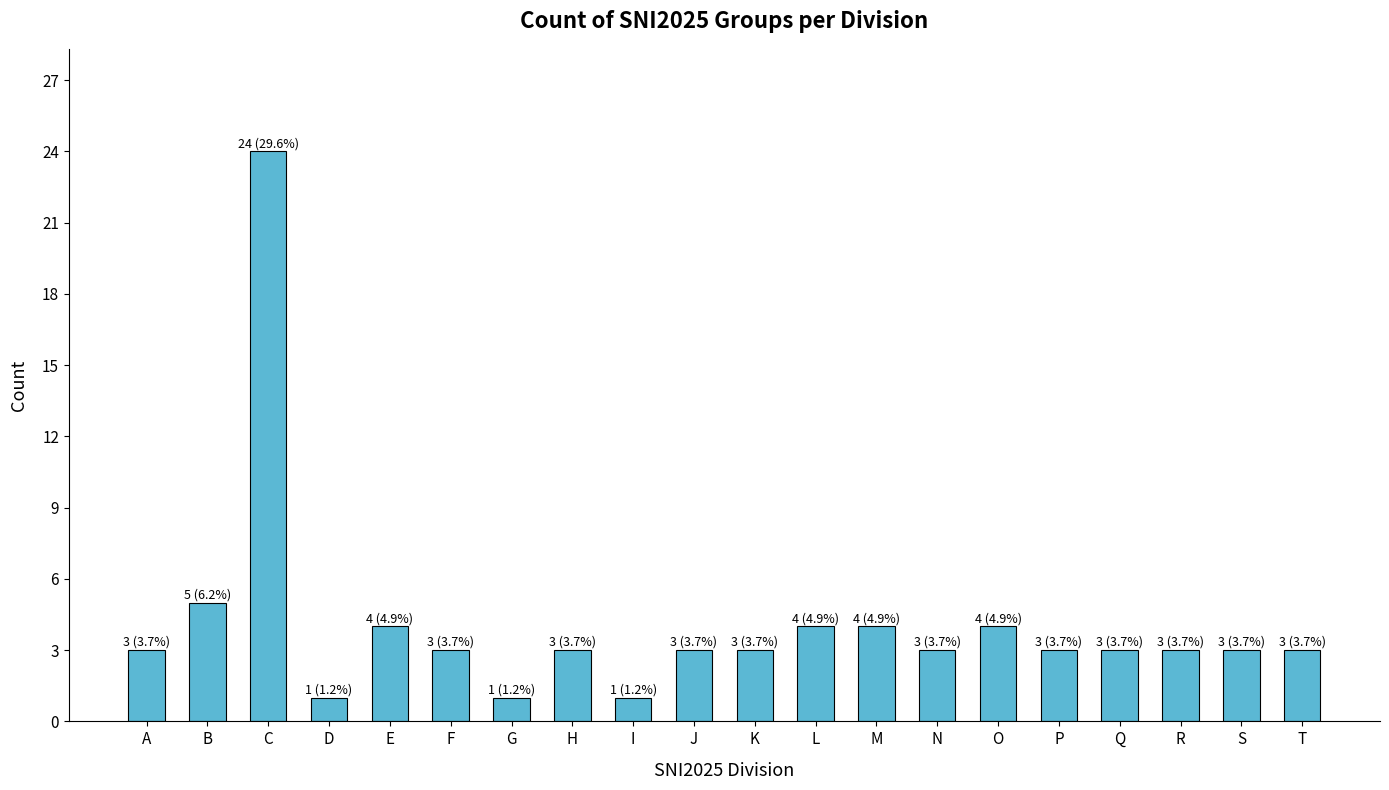

What is the approximate value at J?

3